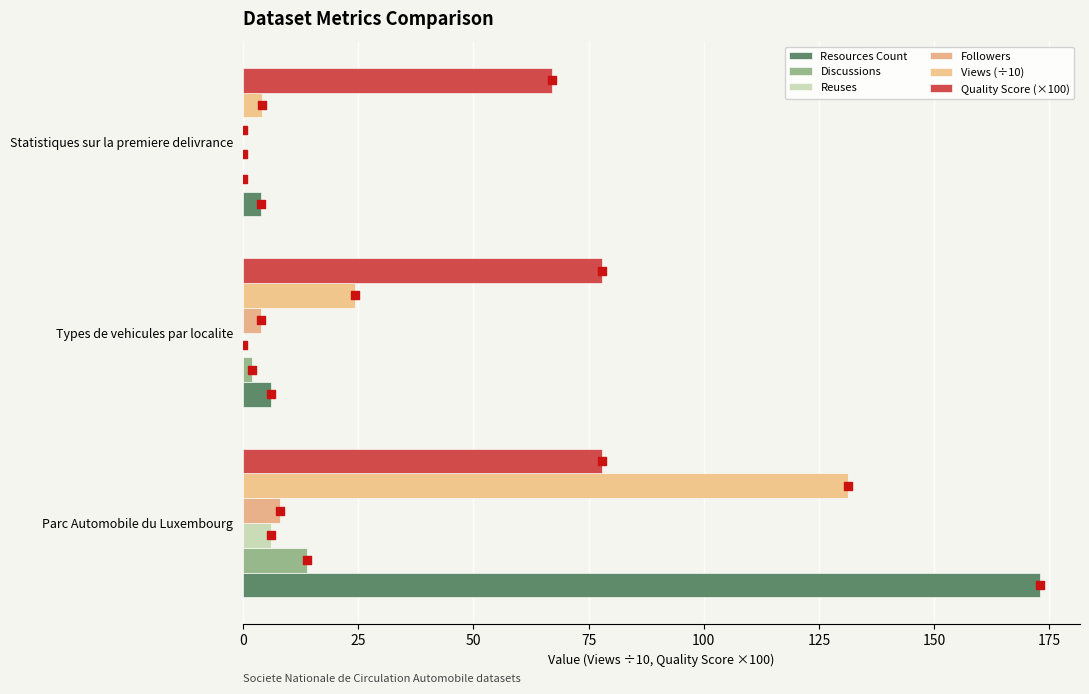

Is the value of Views (÷10) at Statistiques sur la premiere delivrance greater than the value of Followers at Statistiques sur la premiere delivrance?

Yes